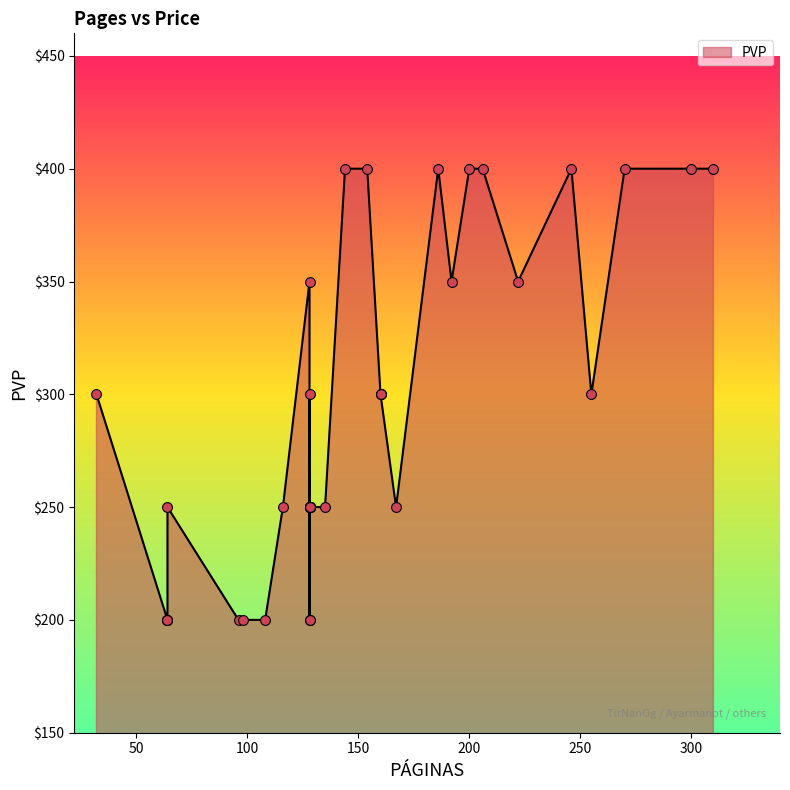

Approximately how many times larger is the value at 128 compared to 192?

0.7